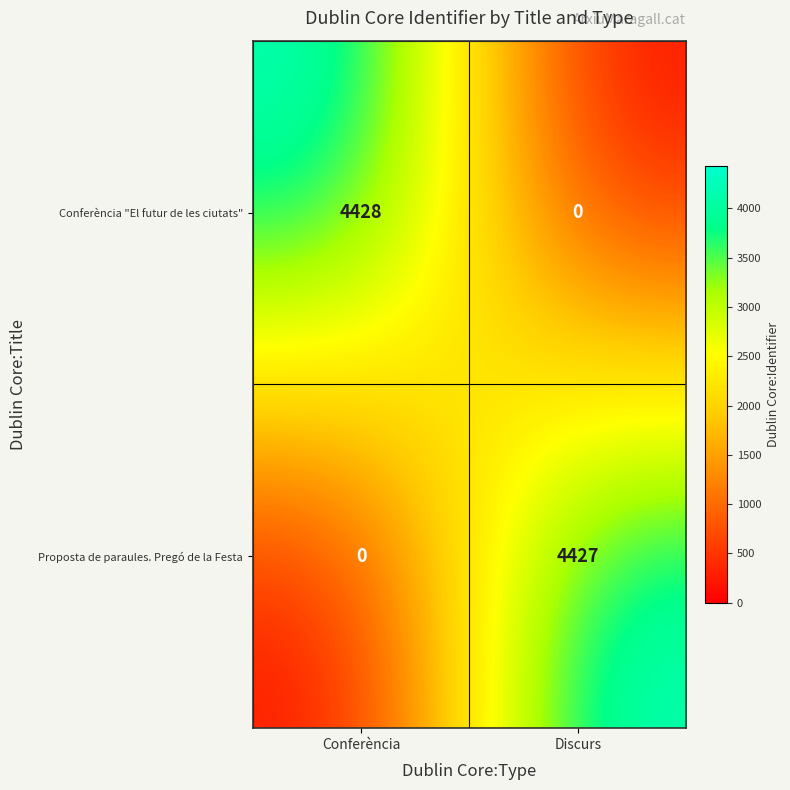

What is the total value across all series at Conferència?

4428